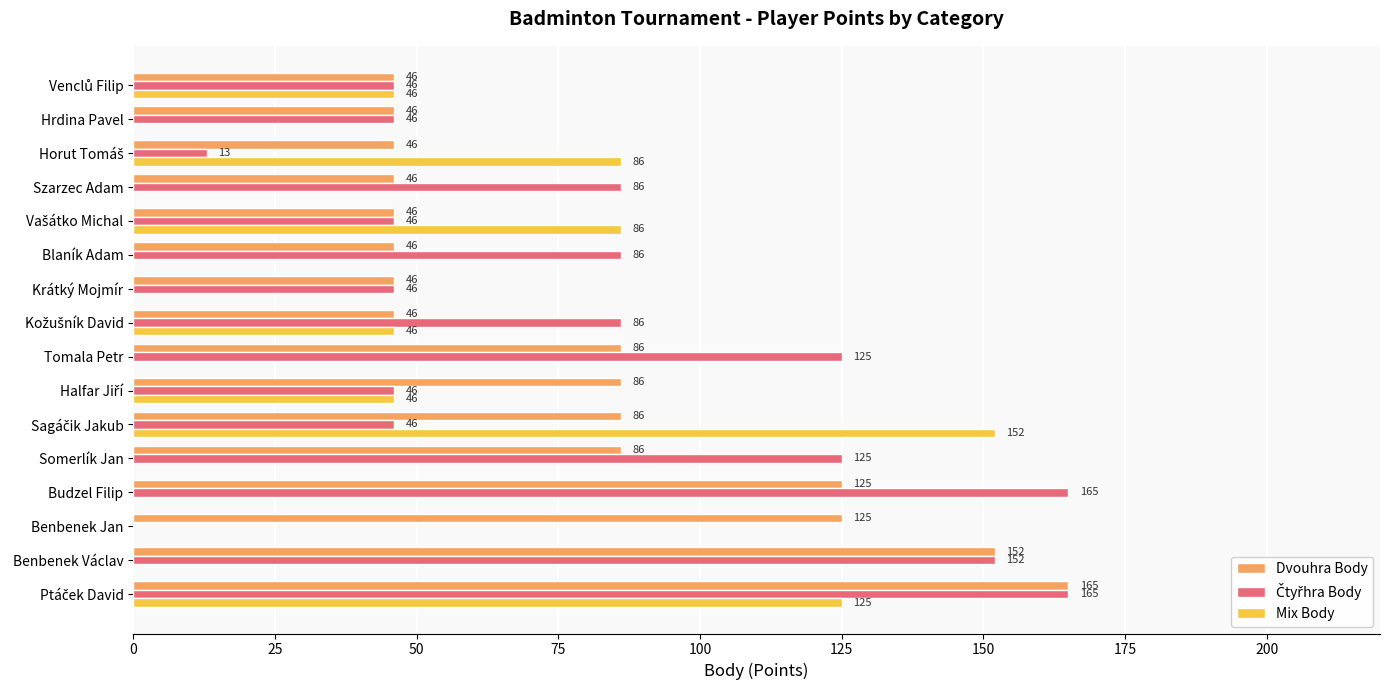

How many categories are shown in the chart?

16